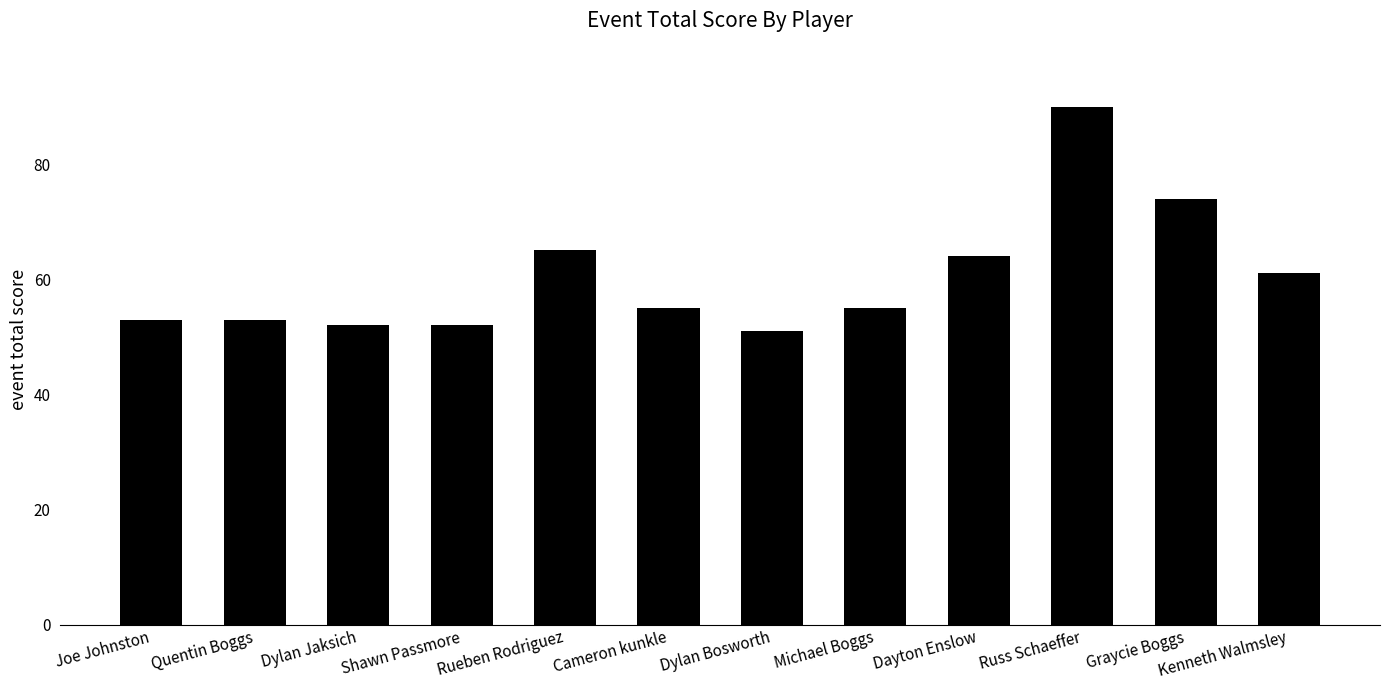

What is the value of the 6th bar from the left?

55